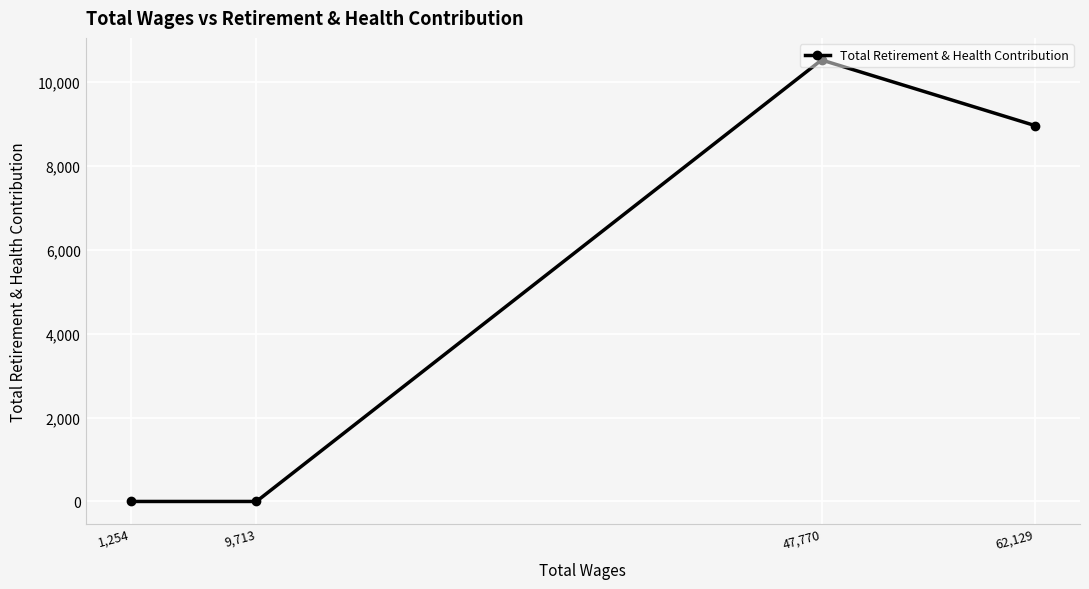

How many positive values are there?

2